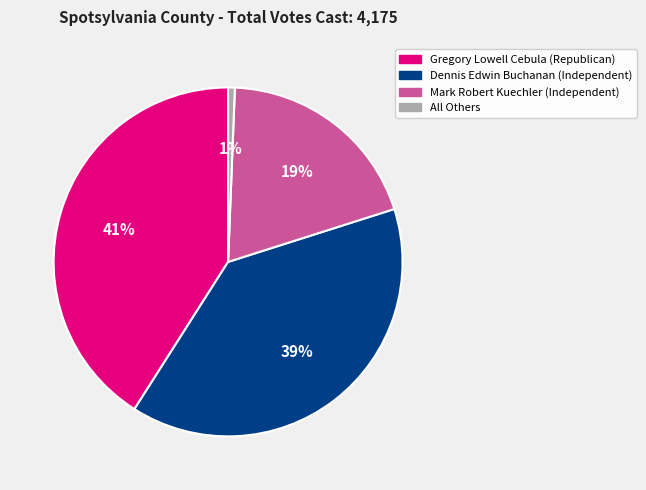

Is the sum of Mark Robert Kuechler (Independent) and Dennis Edwin Buchanan (Independent) greater than half?

Yes